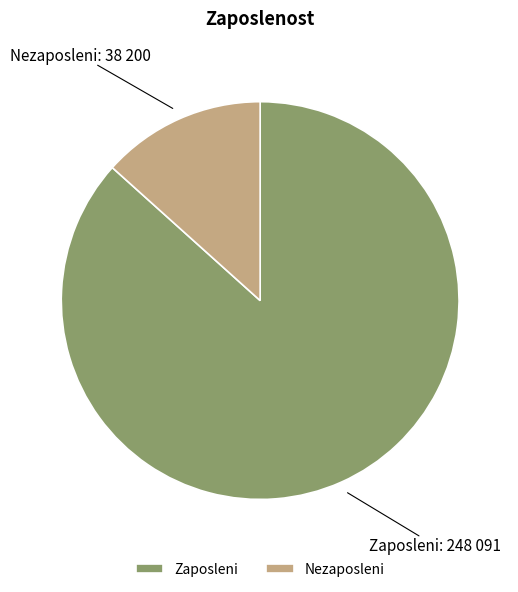

Between Zaposleni and Nezaposleni, which is larger?

Zaposleni